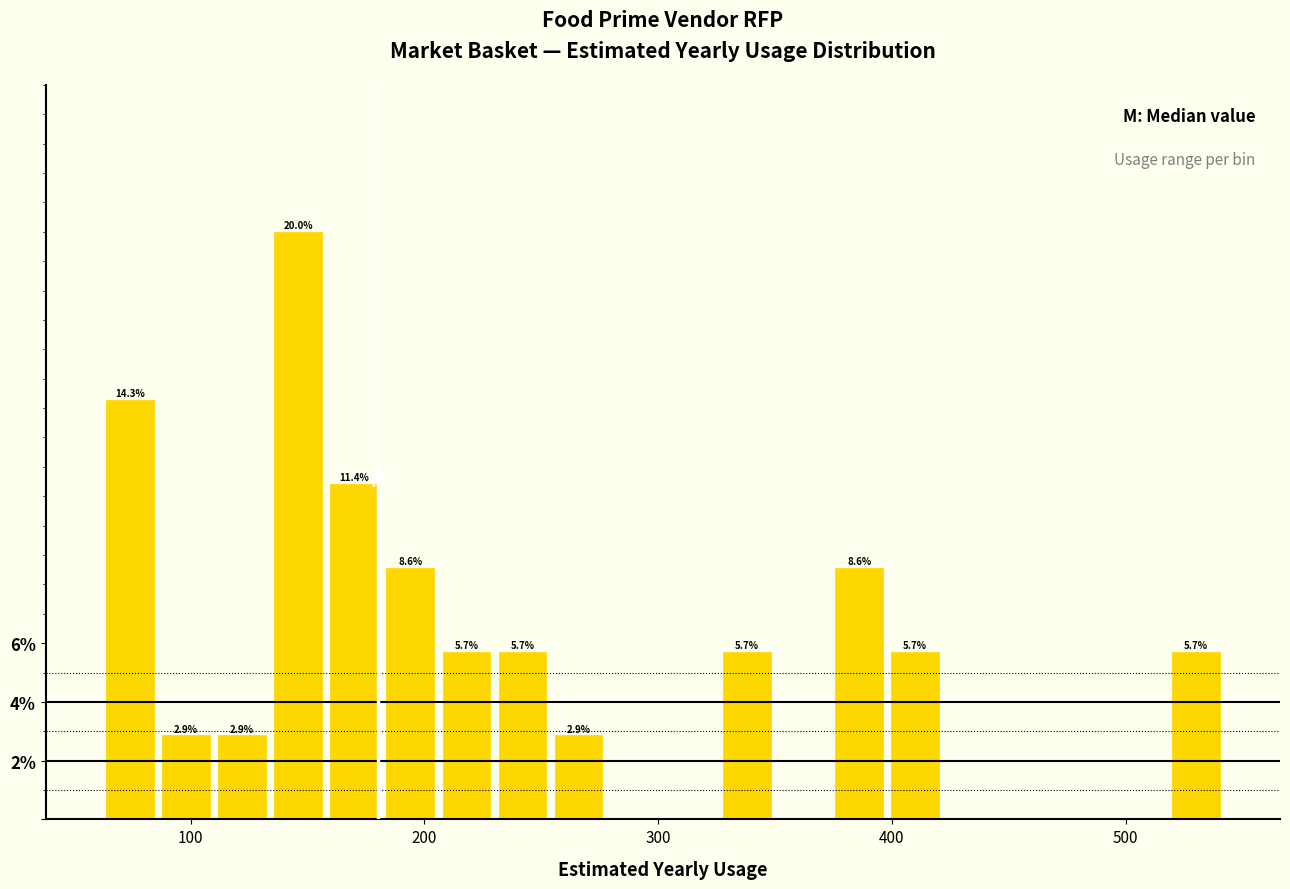

Read against the x-axis, roughly where is the centre of the tallest bar?

150